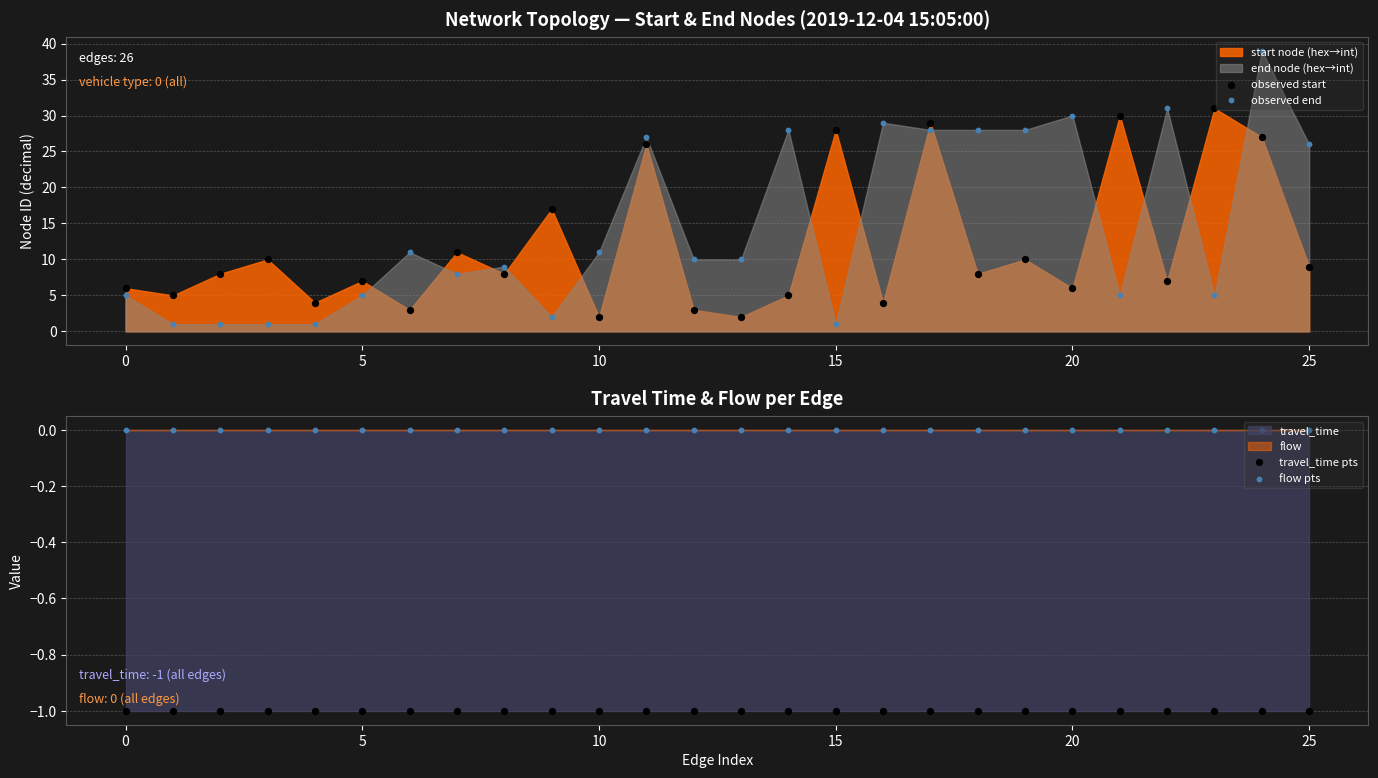

Which series has the largest total across all categories?

observed end